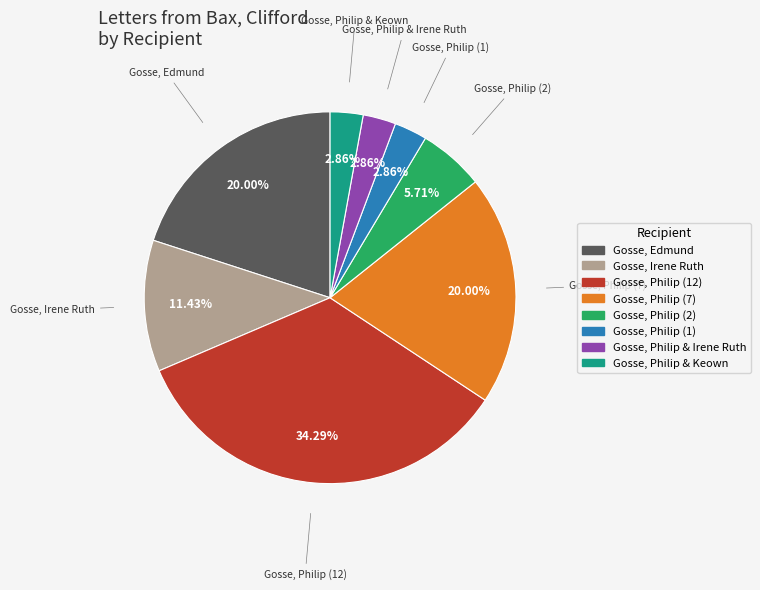

What is the ratio of the value at Gosse, Philip & Irene Ruth to the value at Gosse, Philip (1)?

1.0